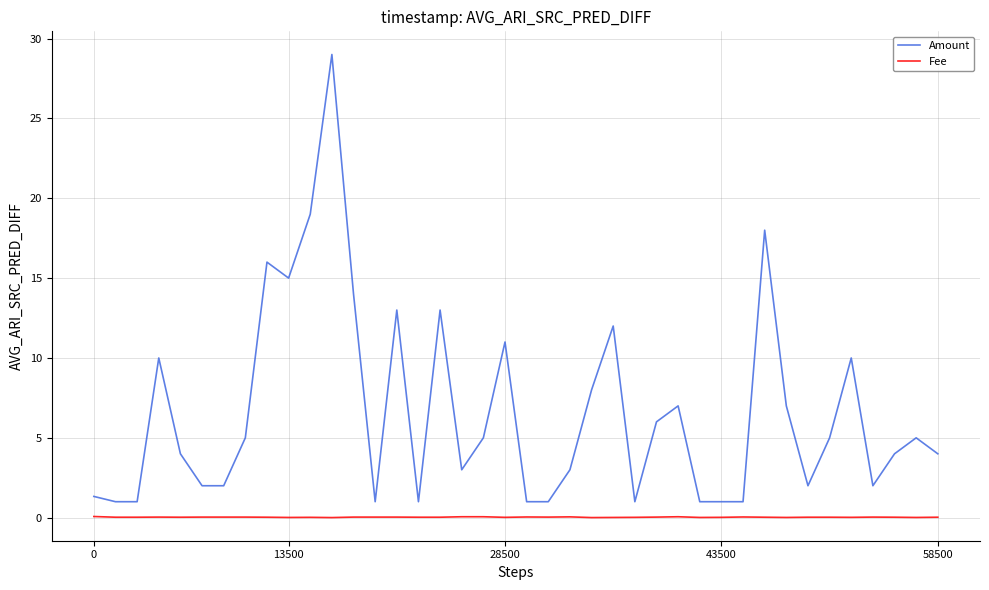

Rank the series by their maximum value, from lowest to highest.

Fee, Amount